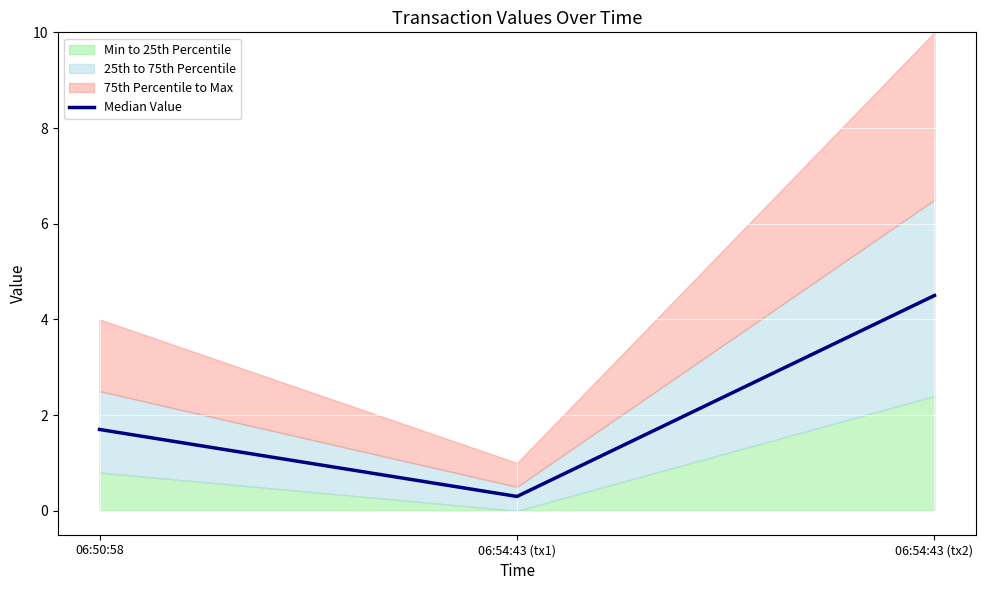

Where is the data nearest to the value 2?

06:50:58